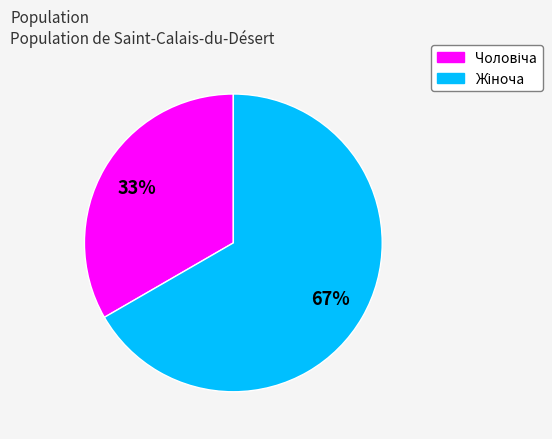

Does any single category account for the majority?

Yes